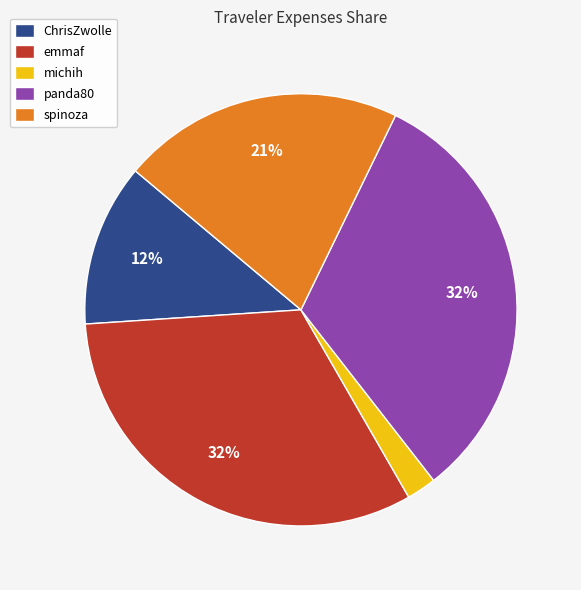

Between spinoza and panda80, which is larger?

panda80